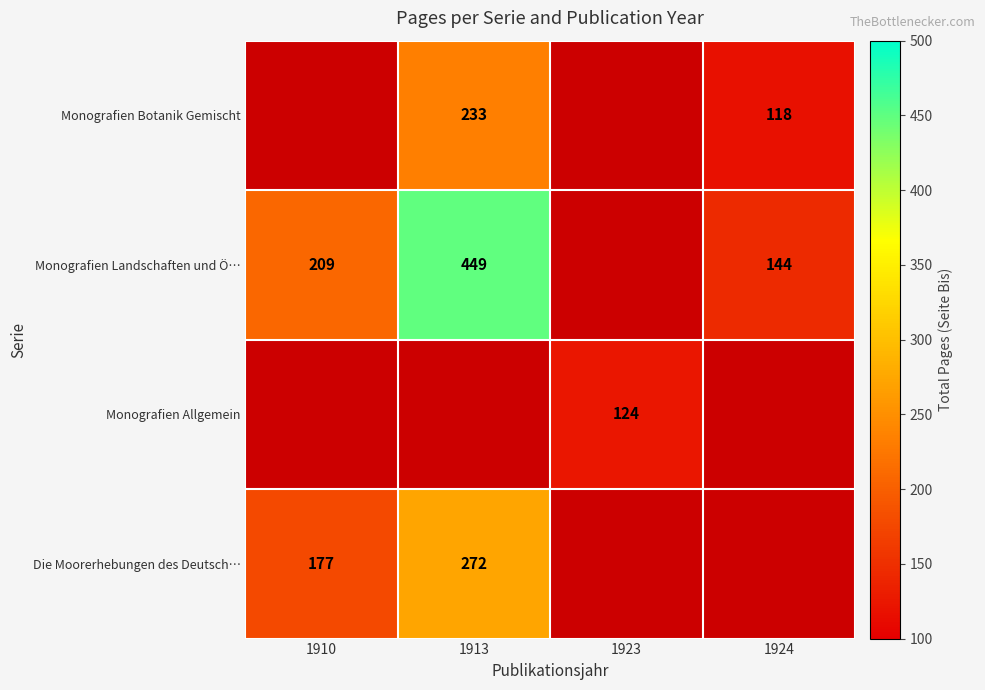

Which category has the highest value across all series?

1913